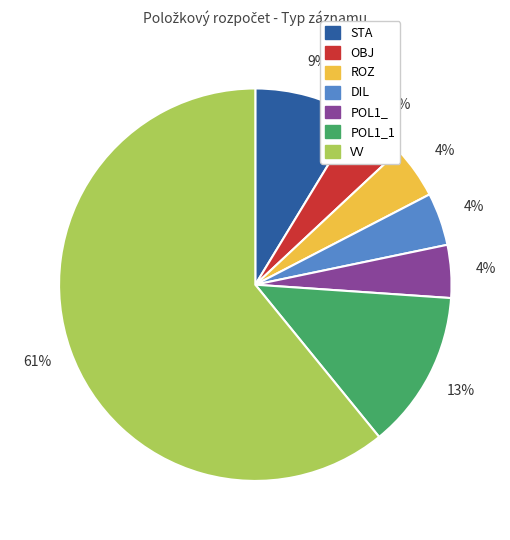

Is there any slice that represents more than half of the pie?

Yes